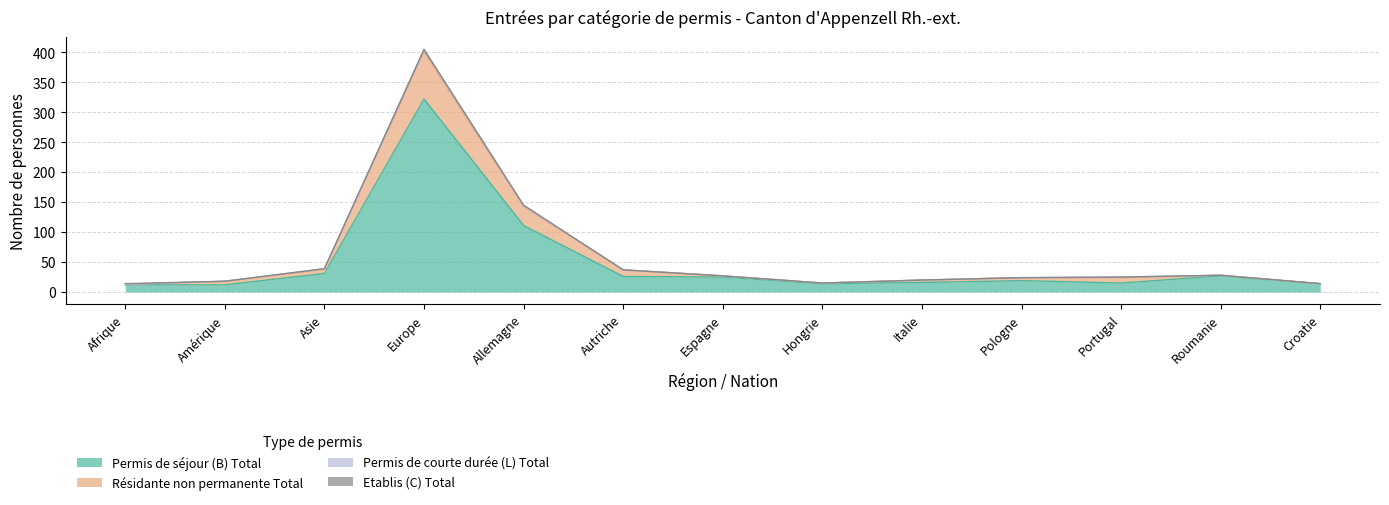

At which category is the sum across all series the highest?

Europe